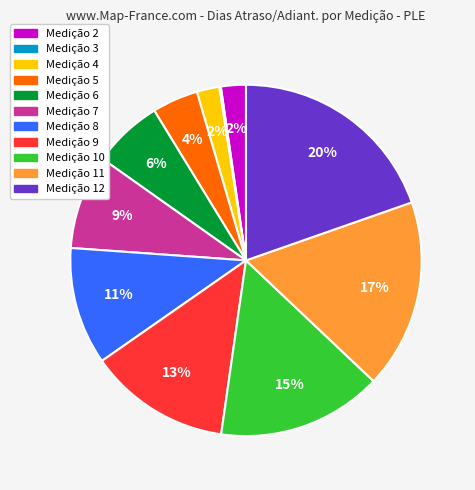

To the nearest percent, what is the average slice percentage?

9%